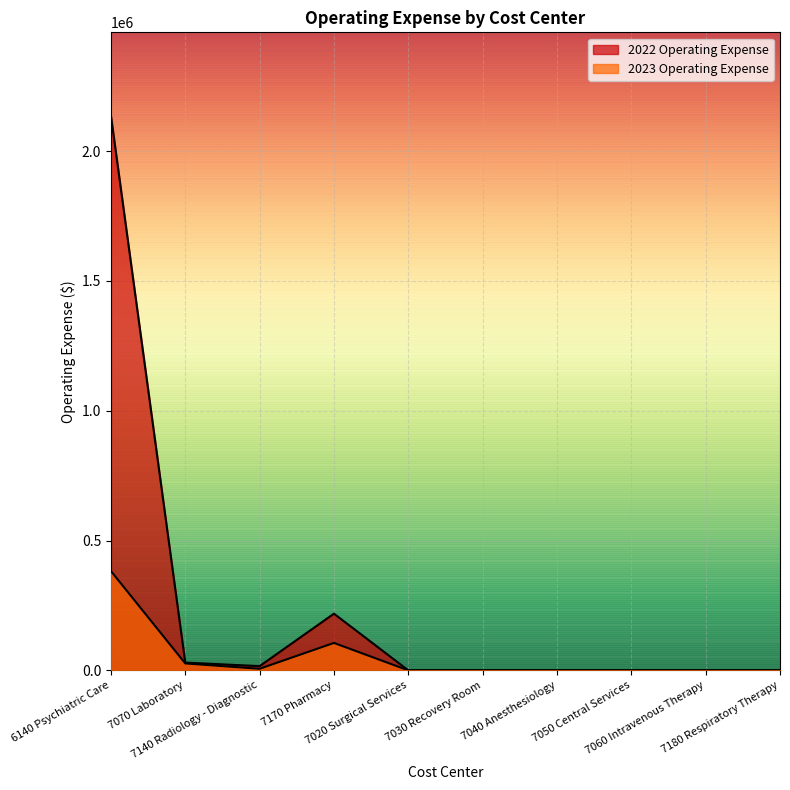

Where is 2022 Operating Expense nearest to the value 1068407?

7170 Pharmacy